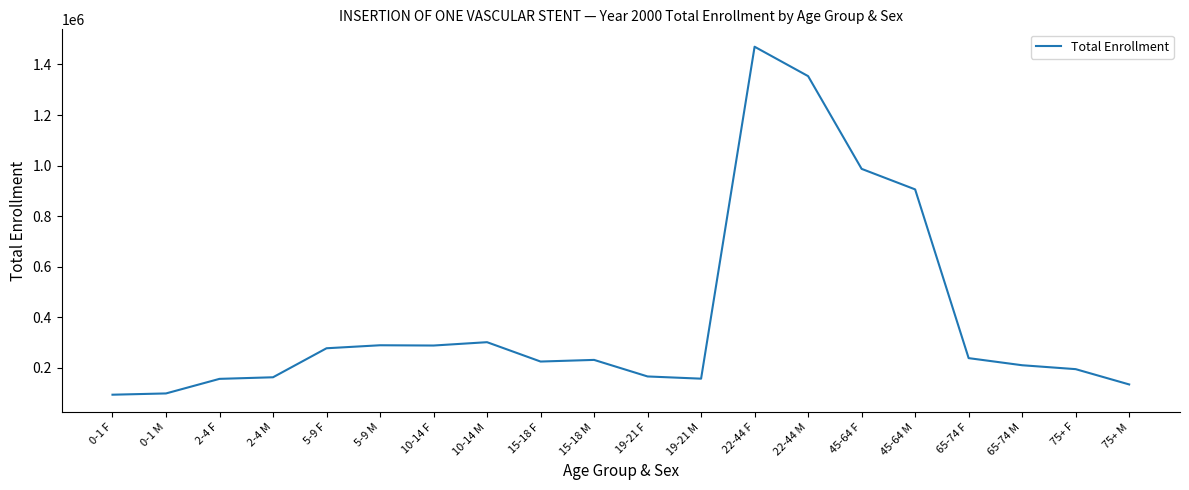

What is the difference between the values at 45-64 M and 15-18 M?

674666